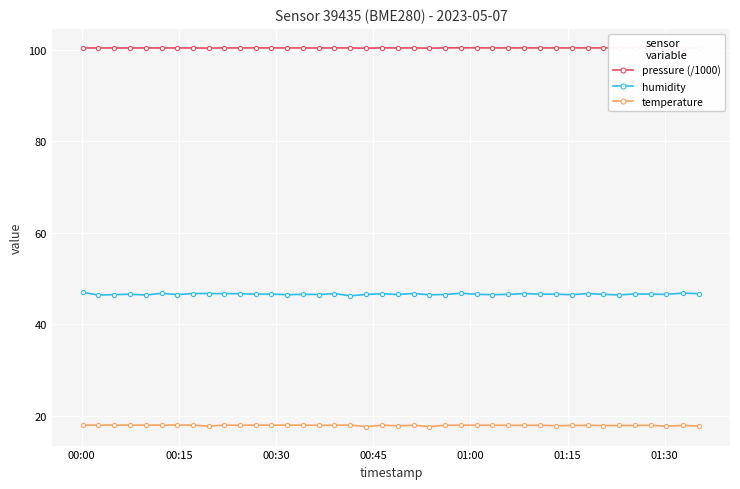

Which series has the largest total across all categories?

pressure (/1000)